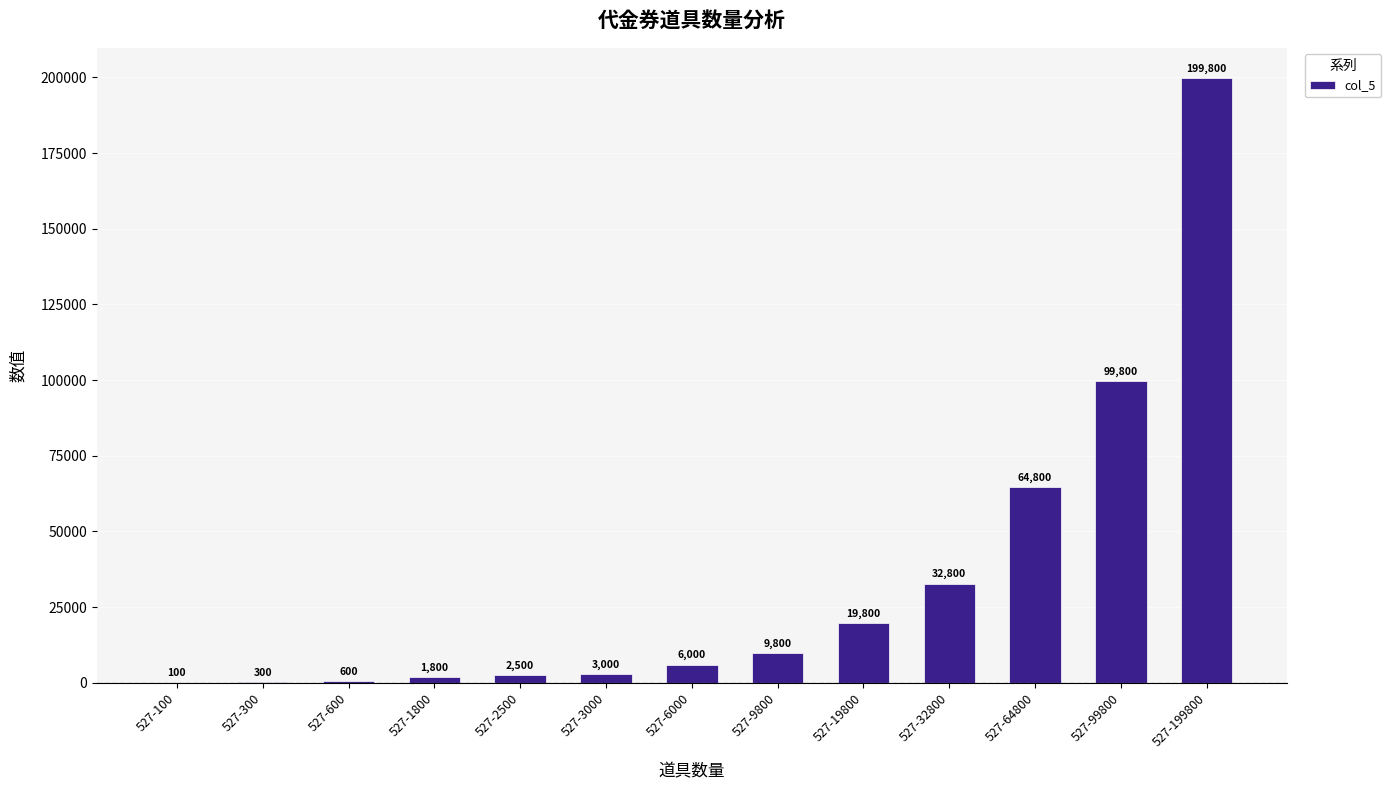

The value at 527-3000 is 3000. True or false?

True